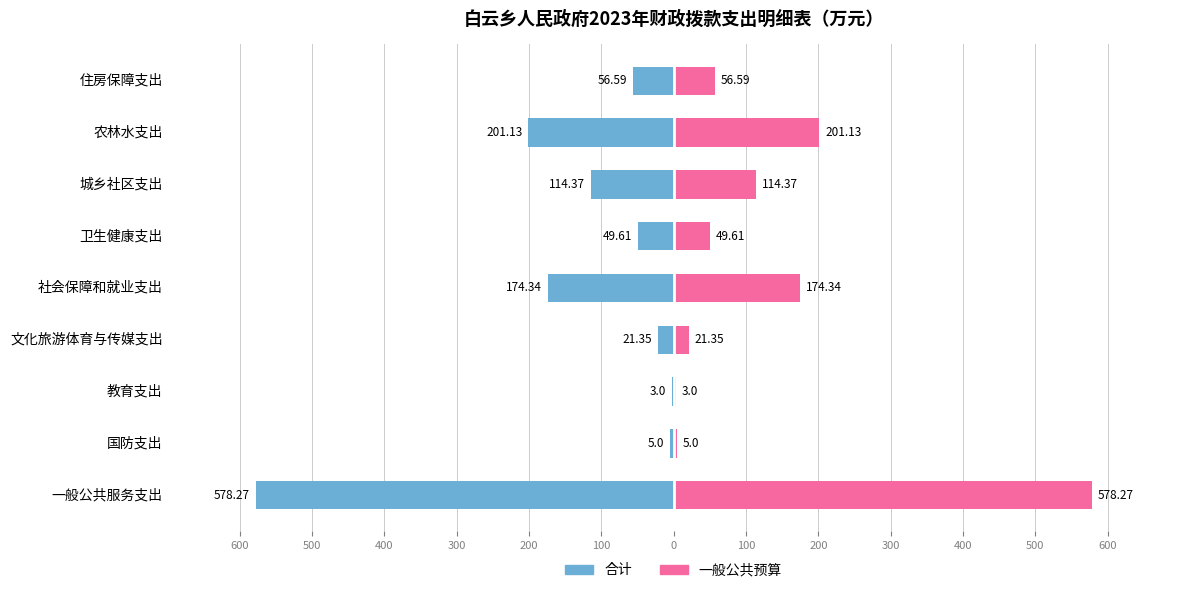

True or false: 合计 has a value of -114.4 at 城乡社区支出.

True